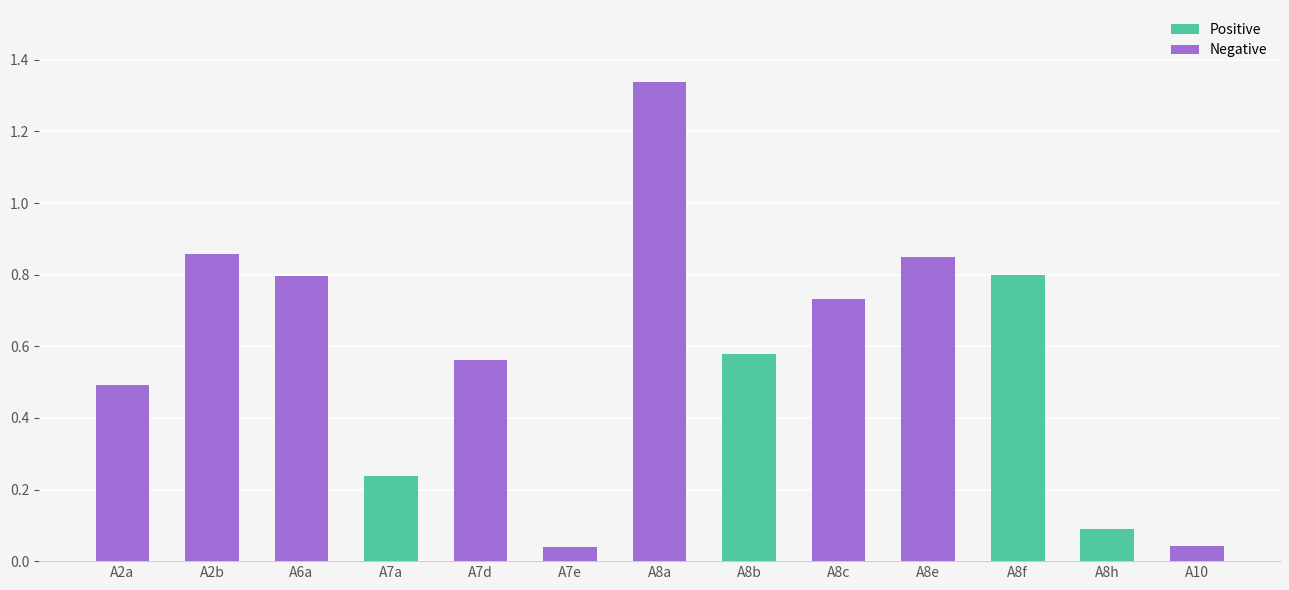

The value of Positive at A2b is 0.3. True or false?

False